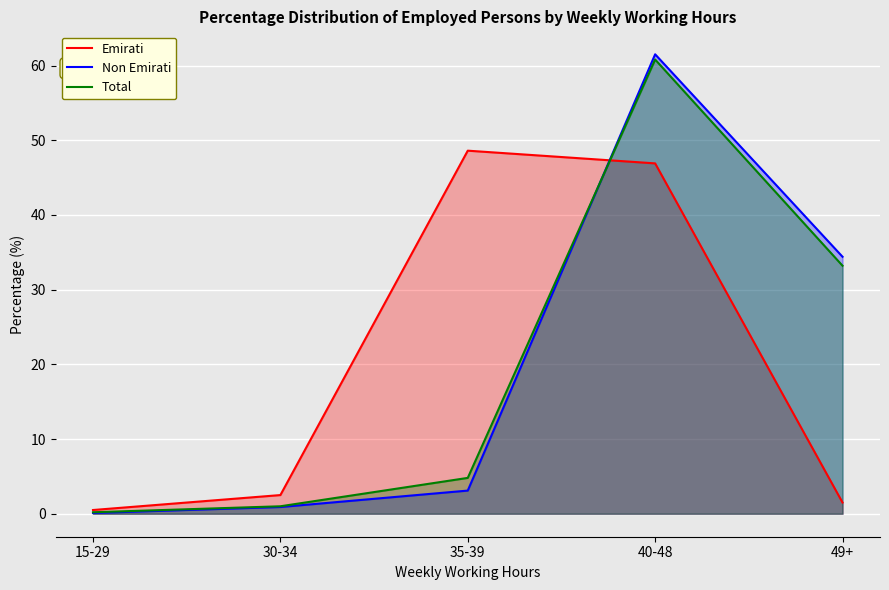

Where is Non Emirati nearest to the value 30?

49+